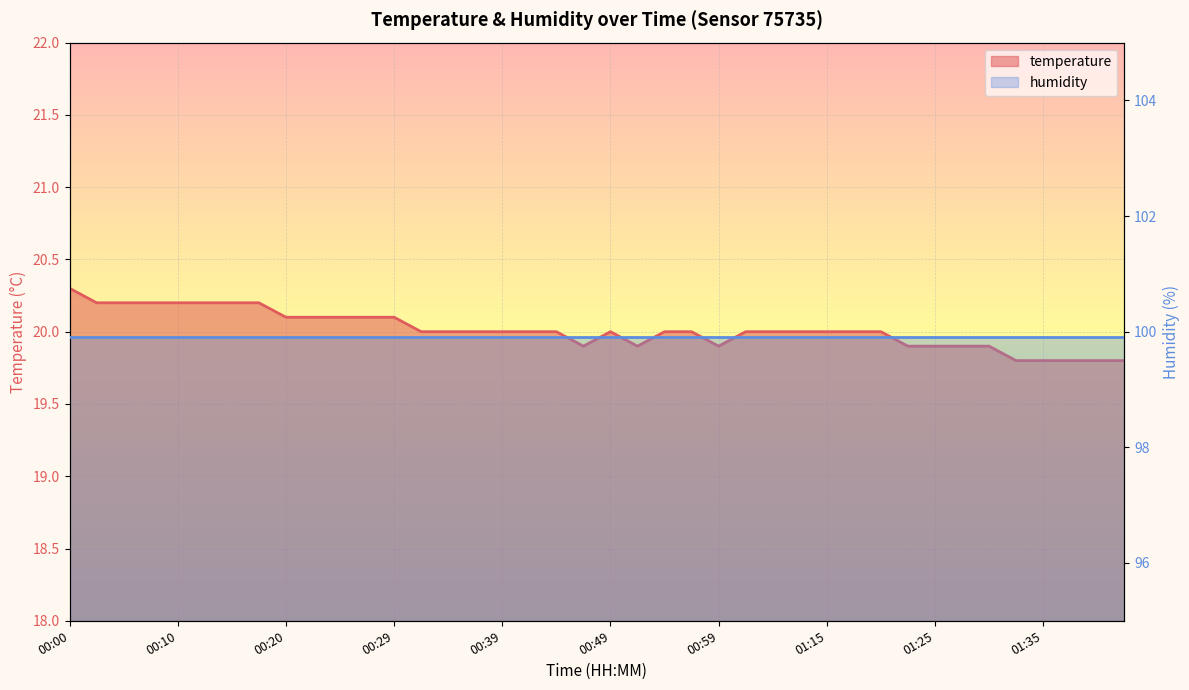

Rank the categories by value from lowest to highest.

01:33, 01:35, 01:37, 01:40, 01:42, 00:47, 00:51, 00:59, 01:22, 01:25, 01:27, 01:30, 00:32, 00:34, 00:37, 00:39, 00:42, 00:44, 00:49, 00:54, 00:56, 01:01, 01:04, 01:07, 01:15, 01:17, 01:20, 00:20, 00:22, 00:25, 00:27, 00:29, 00:02, 00:05, 00:07, 00:10, 00:12, 00:15, 00:17, 00:00